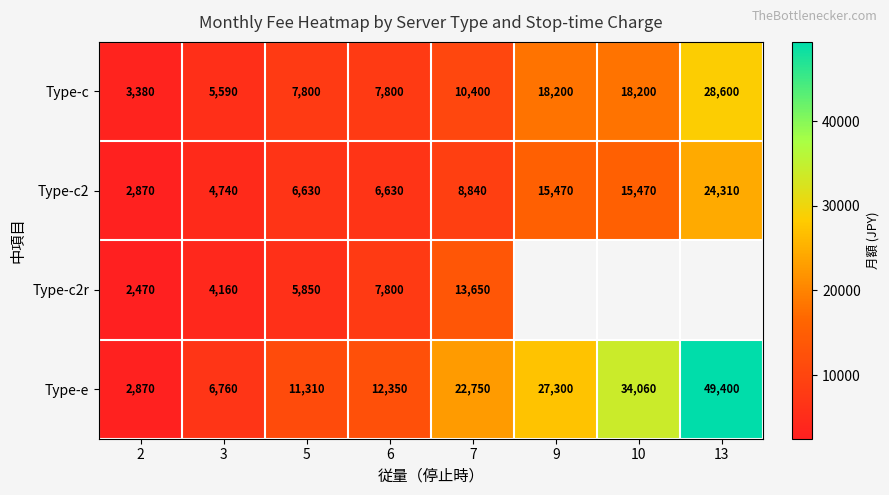

What value does the Type-e series have at 9, to the nearest 50?

27300